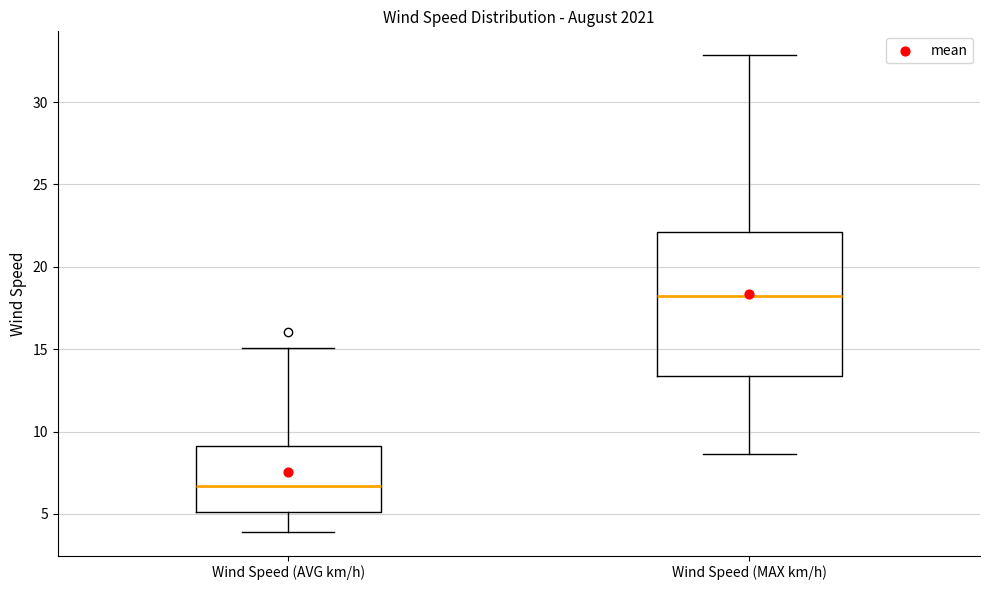

Which box is the tallest, from its lower edge to its upper edge?

Wind Speed (MAX km/h)